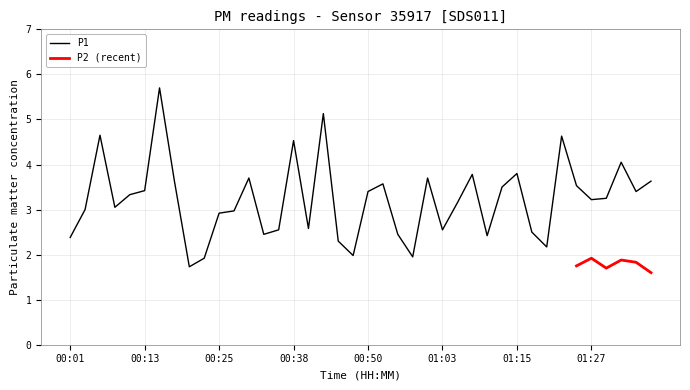

Where is the first local maximum?

00:06